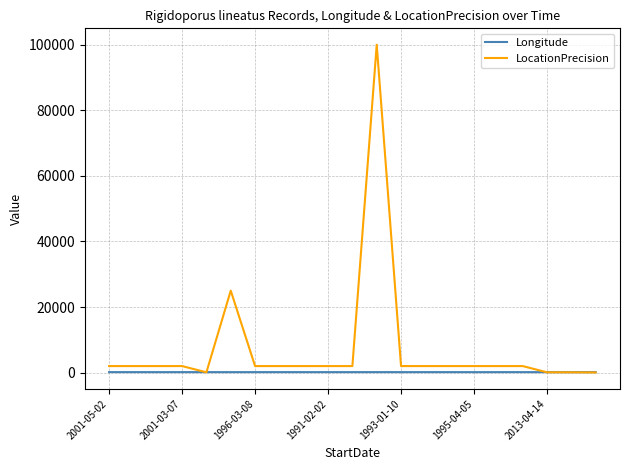

What is the sum of all LocationPrecision values?

155350.0